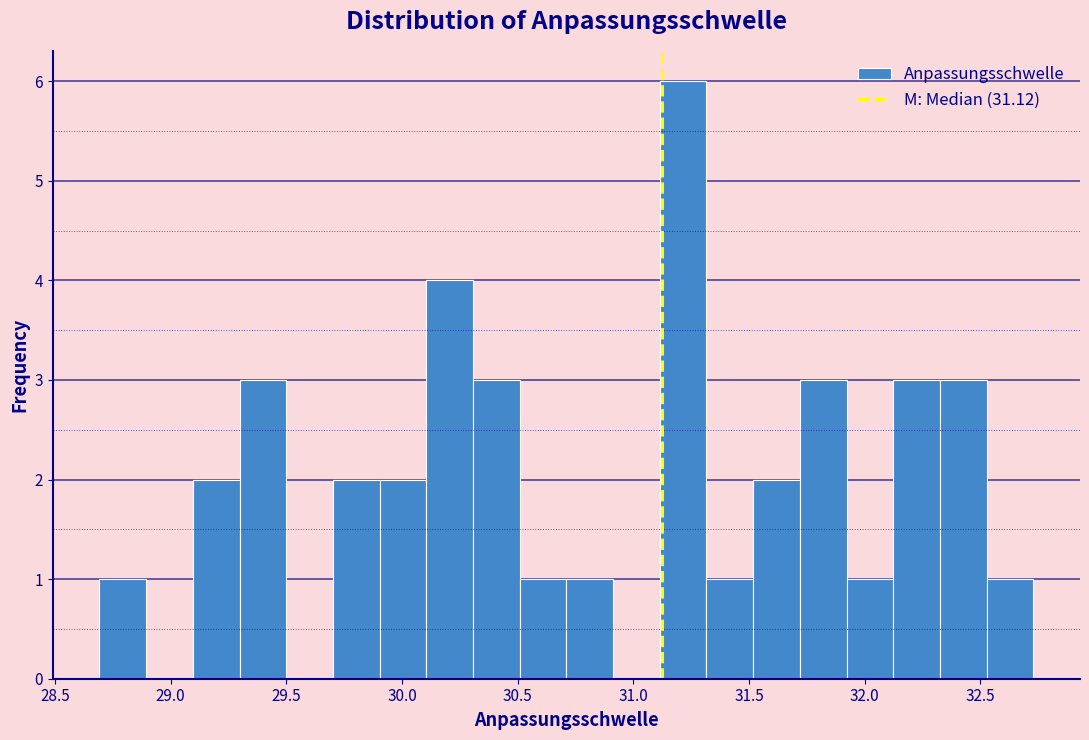

Over which range of the x-axis is the bar tallest?

31.10 to 31.30